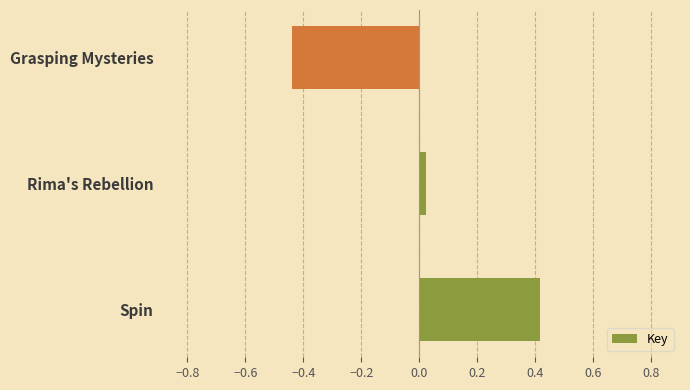

Between Spin and Grasping Mysteries, which is larger?

Spin